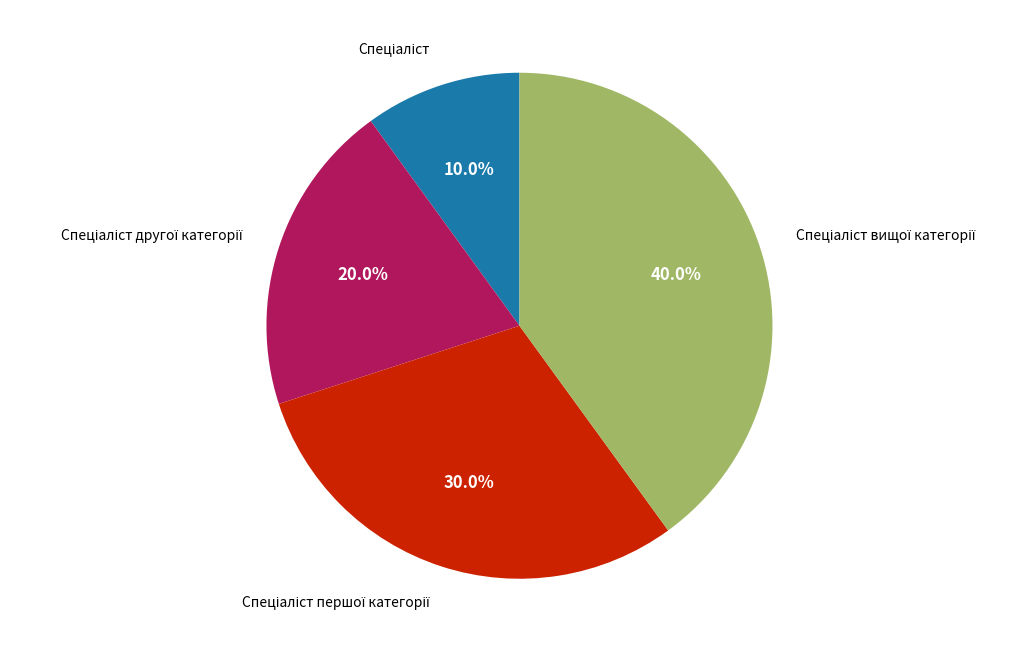

Is there any slice that represents more than half of the pie?

No